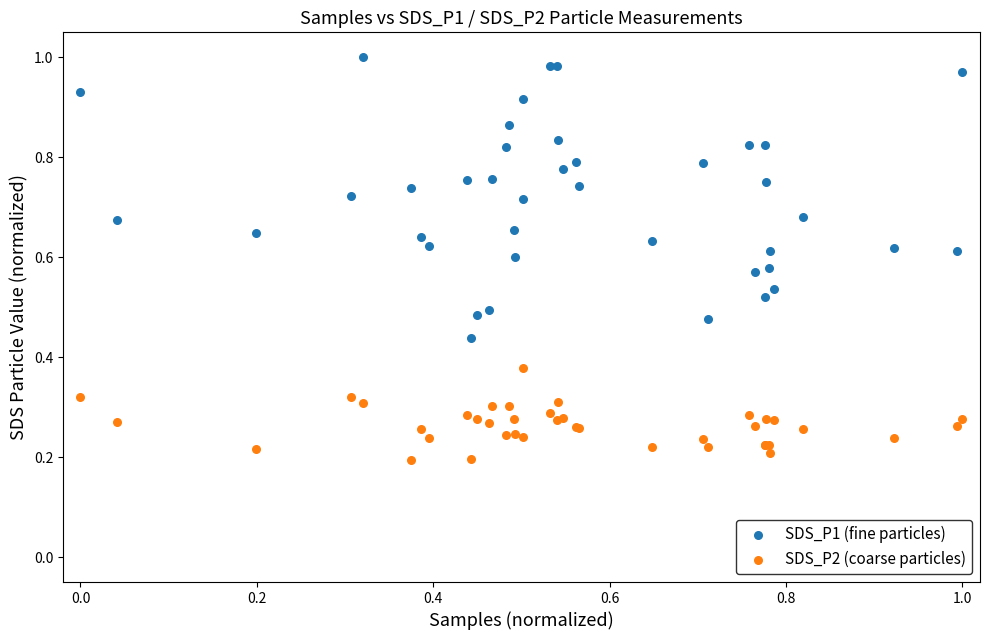

Which series contains the lowest Y value?

SDS_P2 (coarse particles)